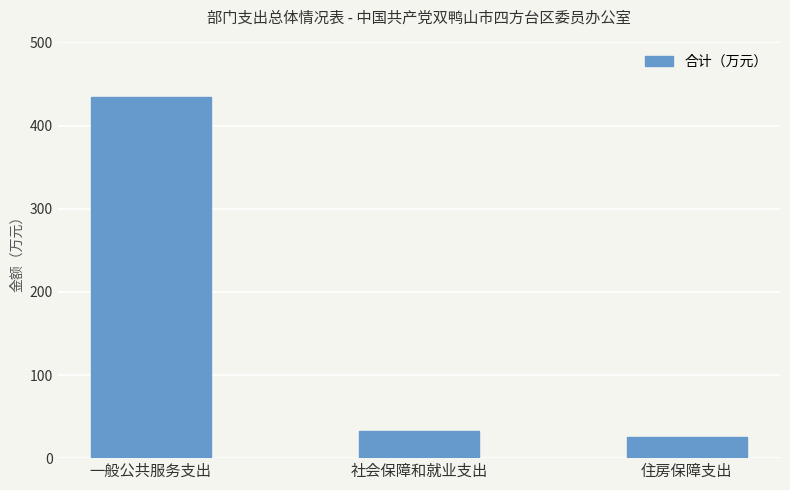

Rank the categories by value from highest to lowest.

一般公共服务支出, 社会保障和就业支出, 住房保障支出